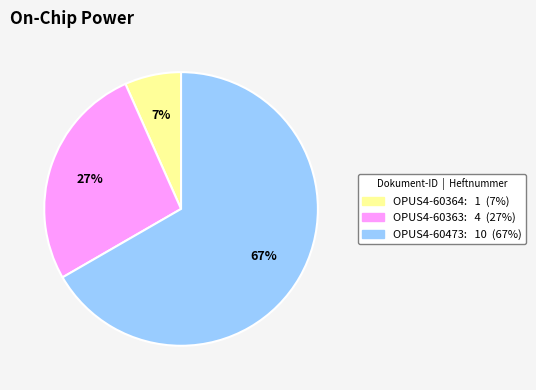

To the nearest percent, what is the combined percentage of OPUS4-60473 and OPUS4-60364?

73%